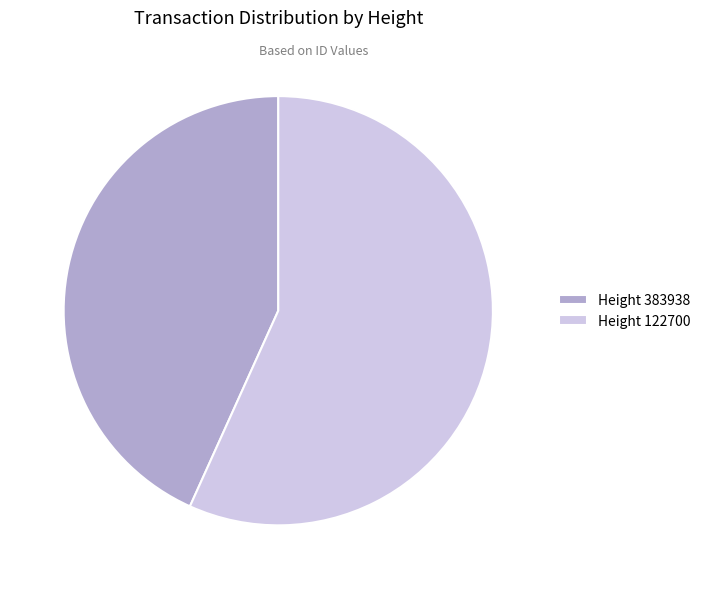

Is the sum of Height 383938 and Height 122700 greater than half?

Yes